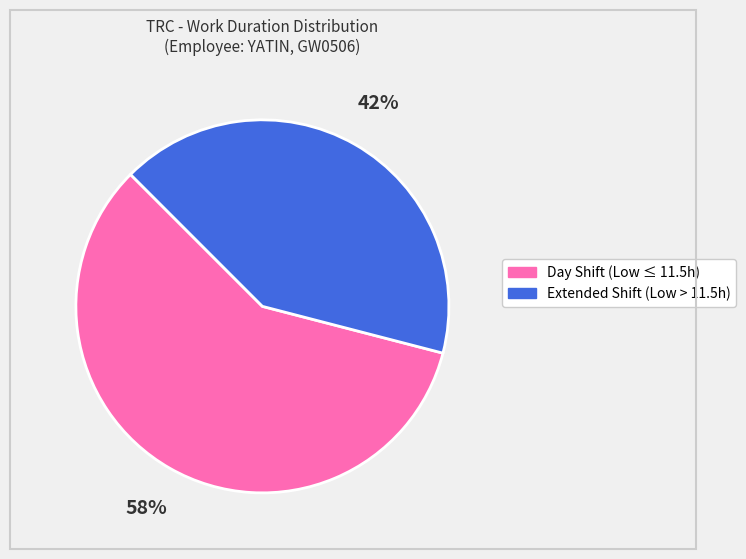

To the nearest percent, what is the average slice percentage?

50%